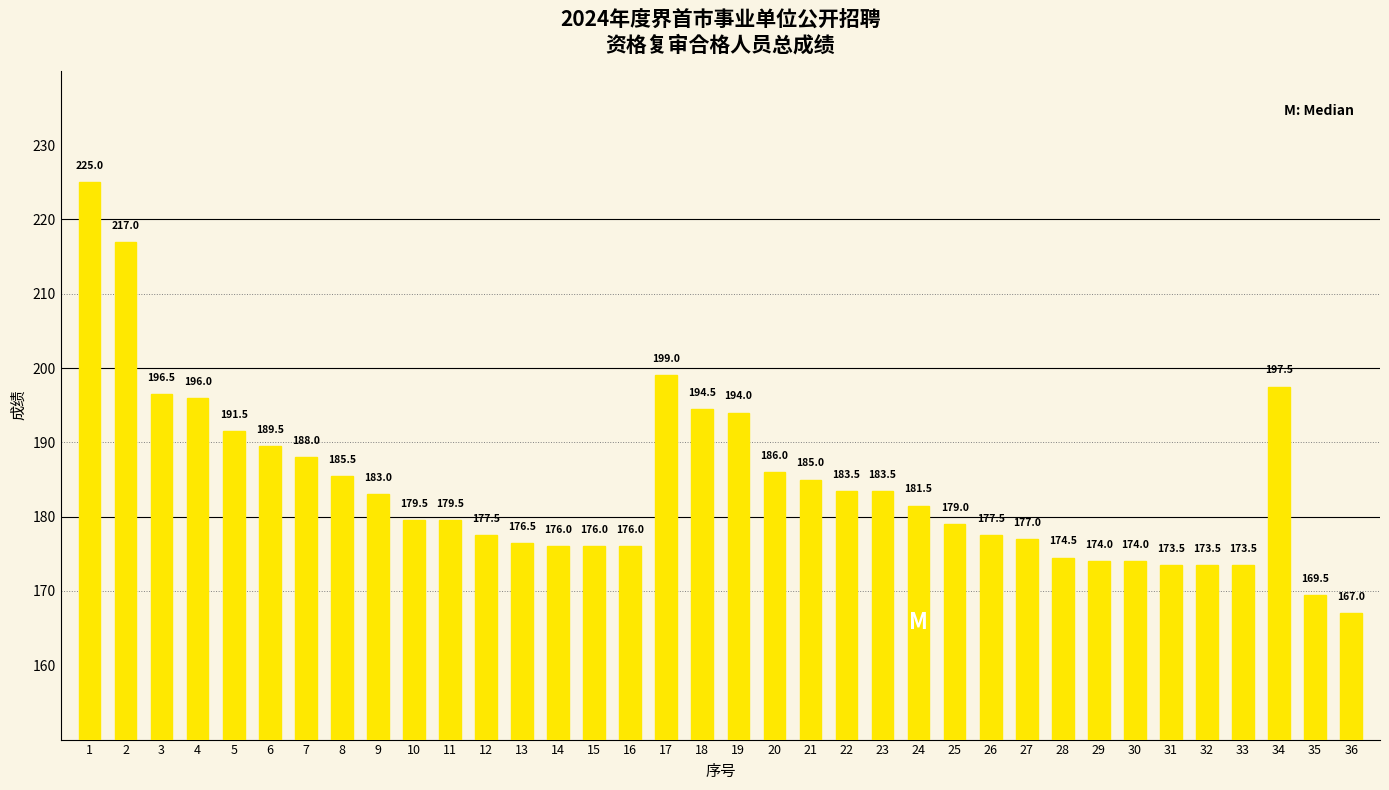

Which label corresponds to the smallest value in the chart?

36